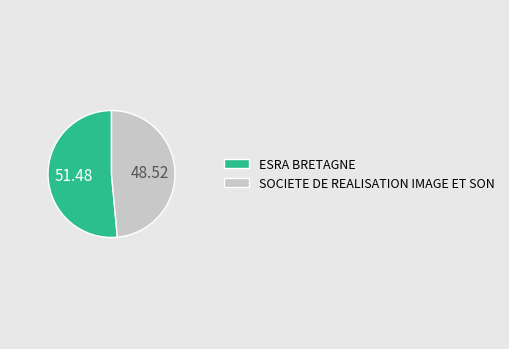

Which slice is the smallest?

SOCIETE DE REALISATION IMAGE ET SON